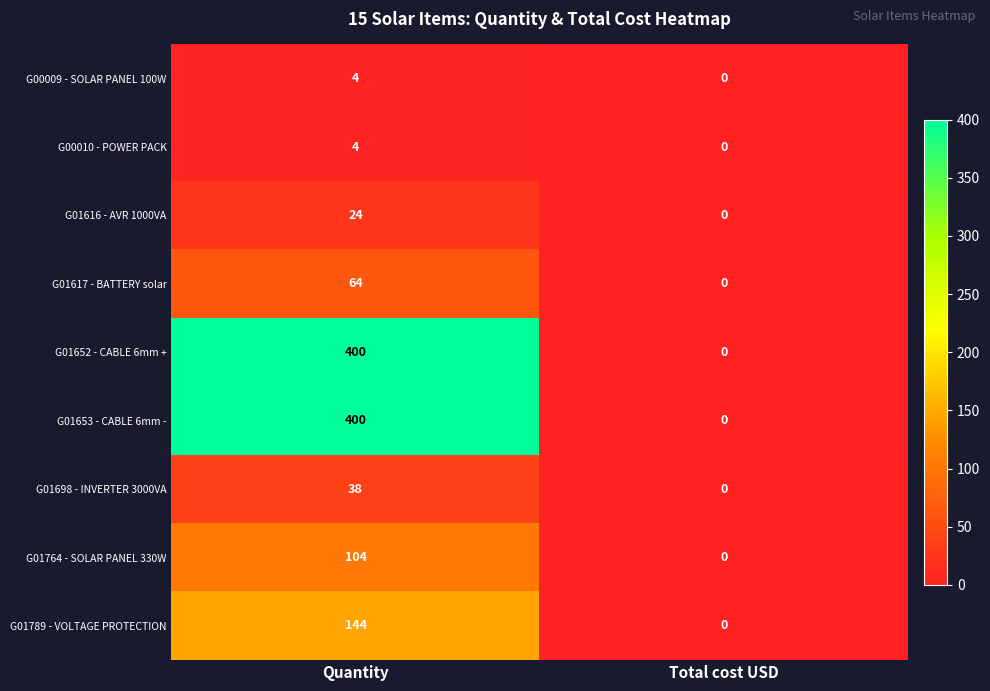

At how many categories does at least one series exceed 349?

1